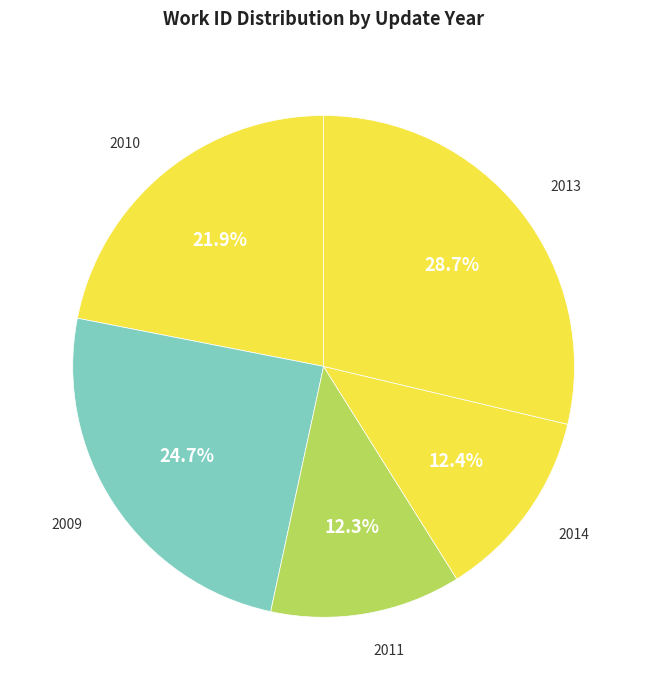

How many slices are in this pie chart?

5